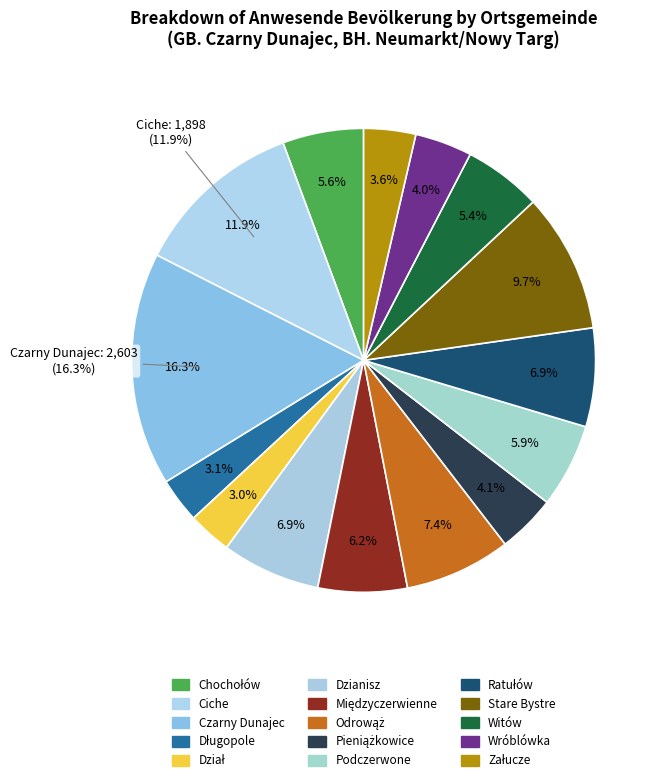

To the nearest percent, what percentage of the pie is Dział?

3%